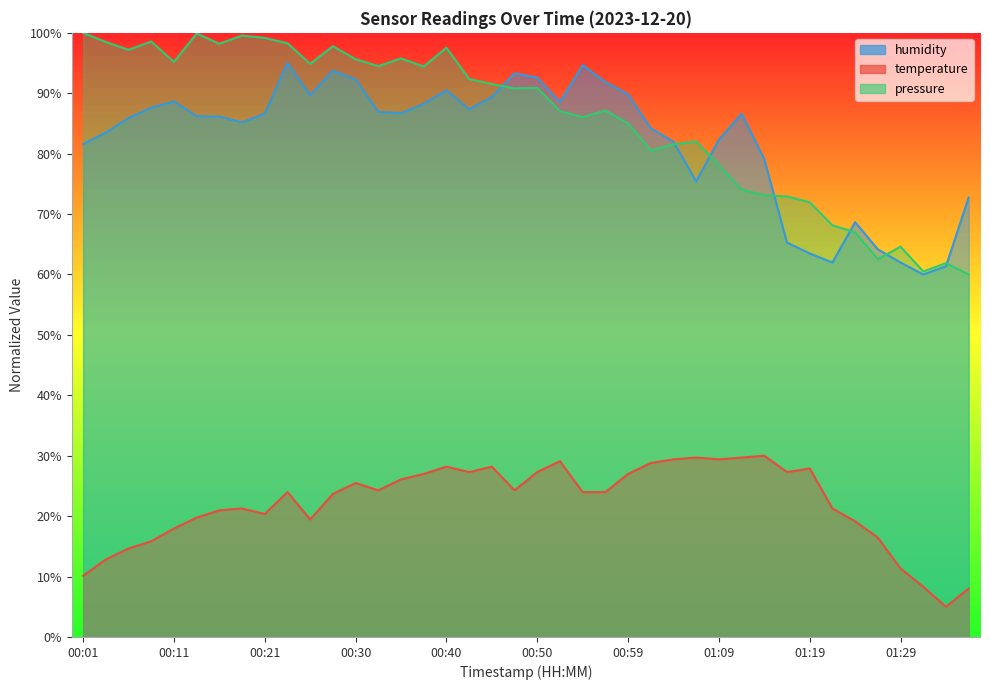

Rank the series by their maximum value, from lowest to highest.

temperature, humidity, pressure